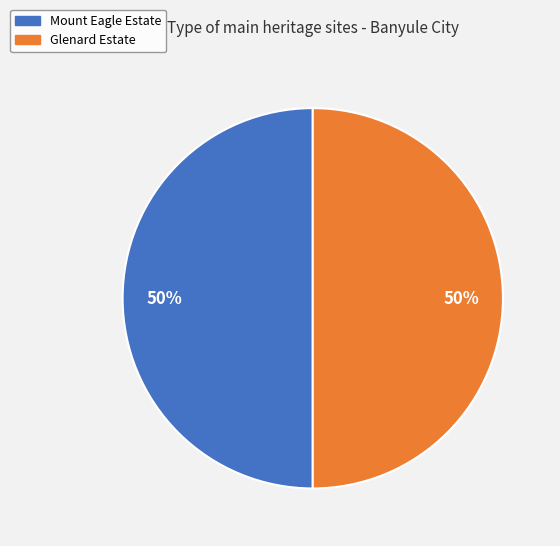

What percentage is the Mount Eagle Estate slice, to the nearest percent?

50%